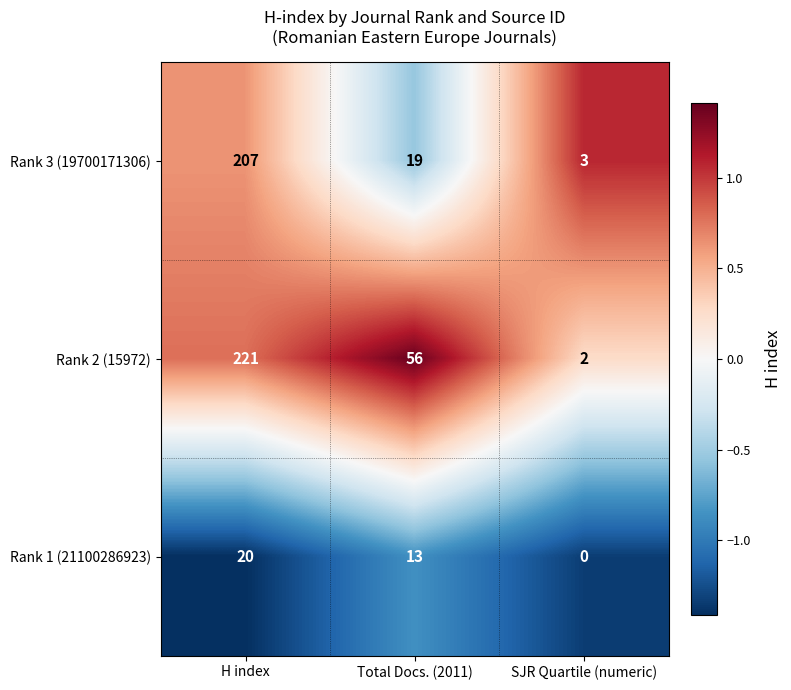

What is the maximum value shown in the chart?

221